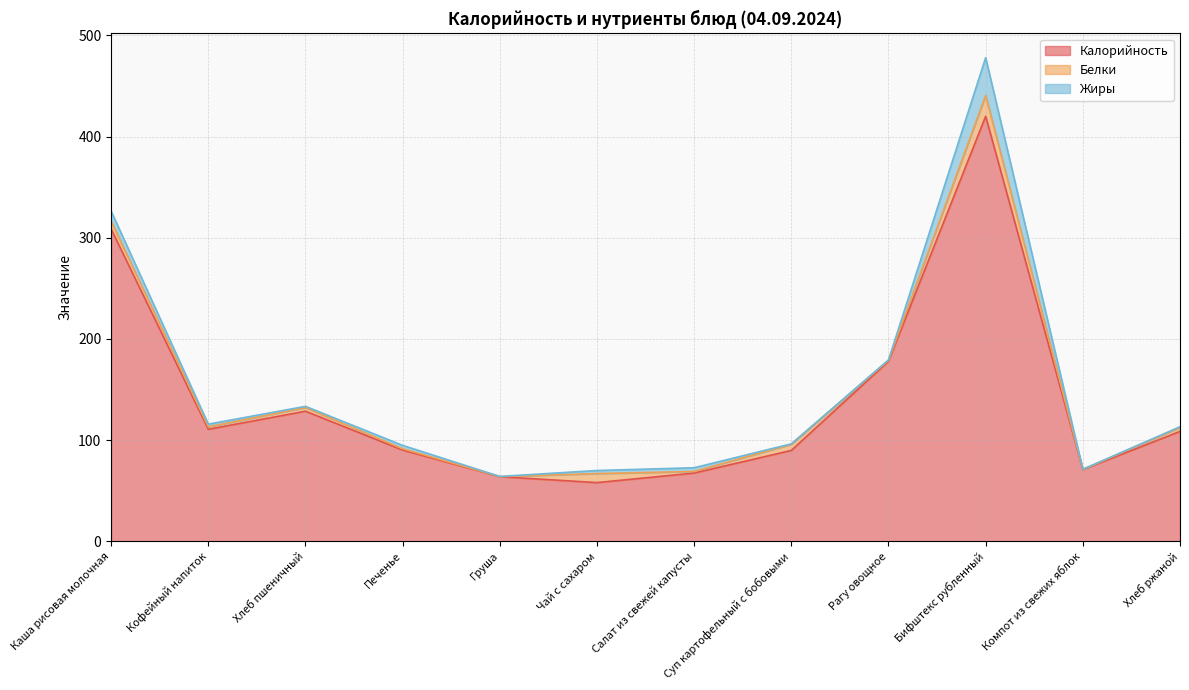

Rank the series by their maximum value, from highest to lowest.

Калорийность, Жиры, Белки